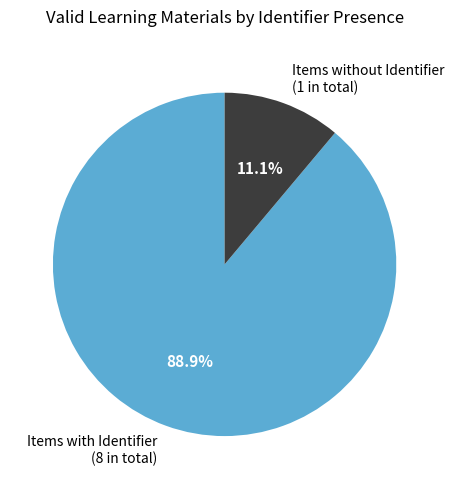

Is there any slice that represents more than half of the pie?

Yes